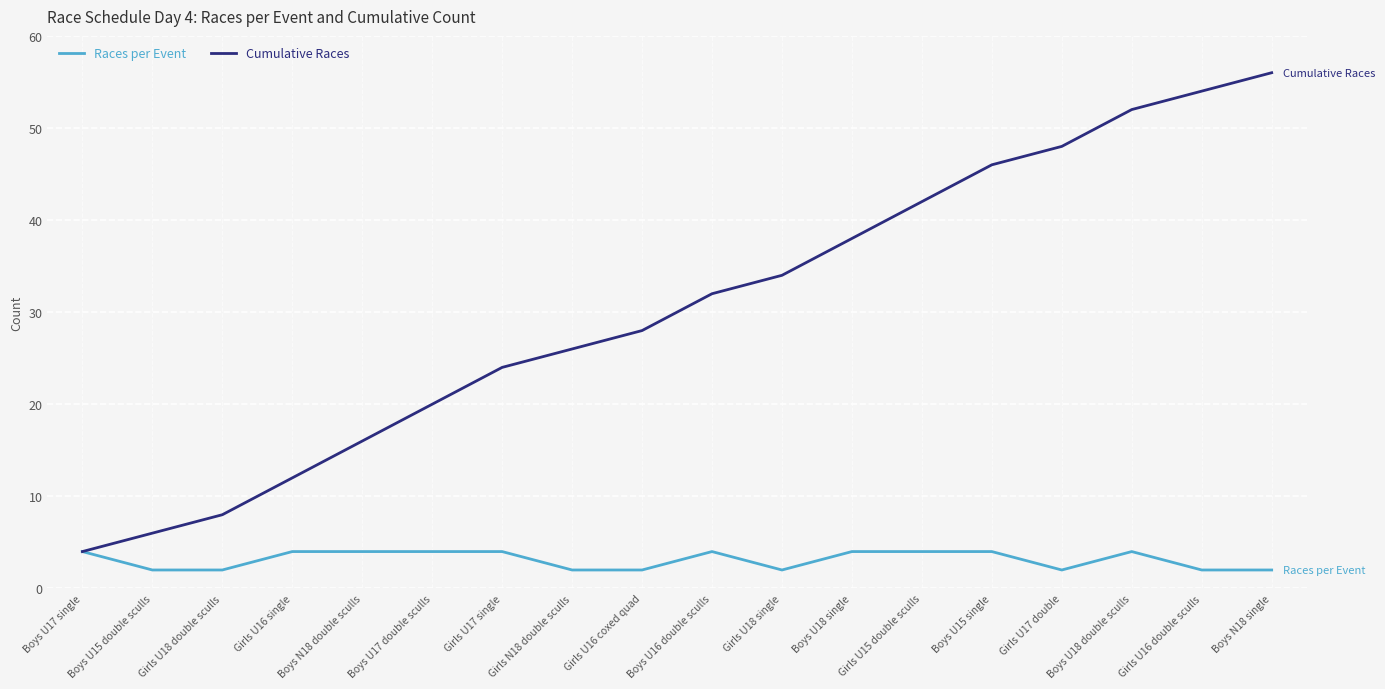

What value does the Cumulative Races series have at Girls U17 double?

48